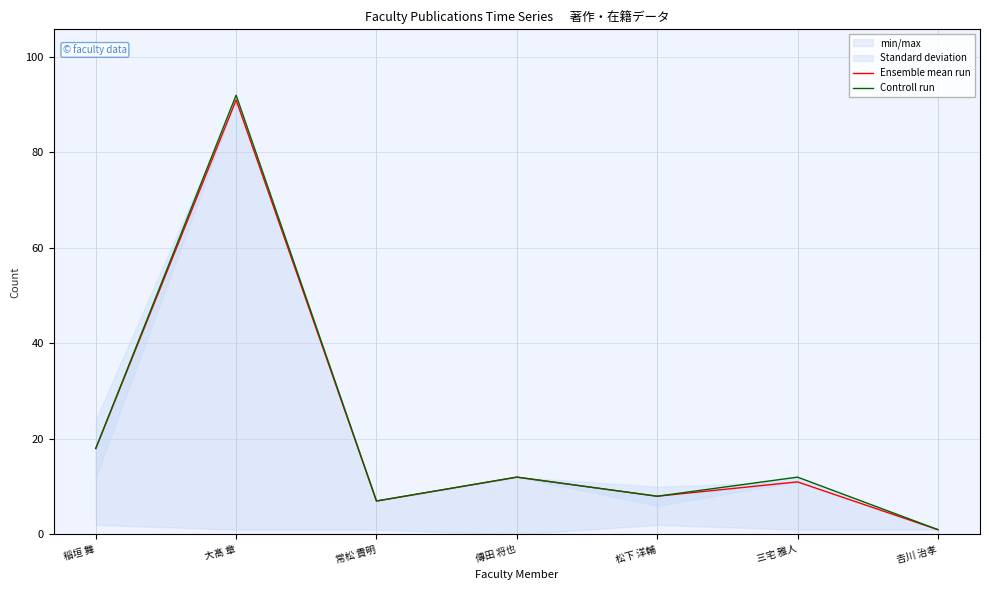

What position from the right is 三宅 雅人?

2